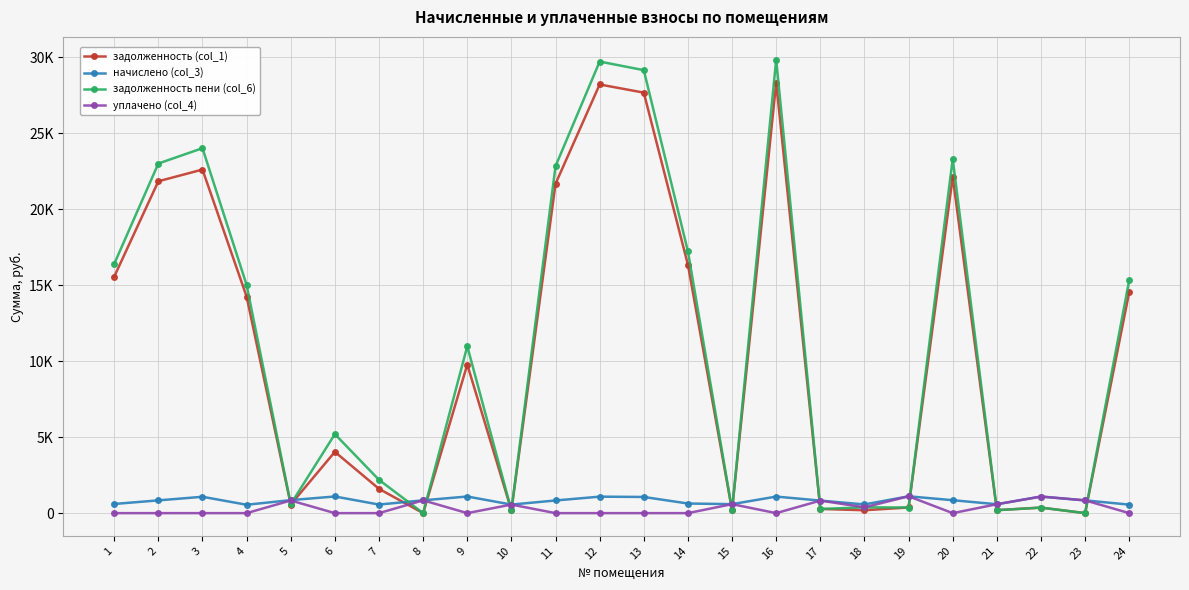

The задолженность пени (col_6) series shows 544.1 at 22. True or false?

False